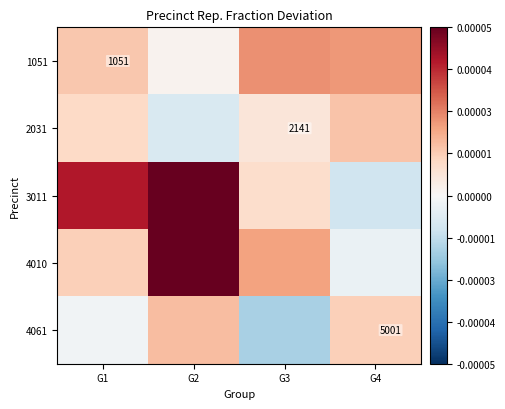

How many values in the 2031 series are below 0?

1